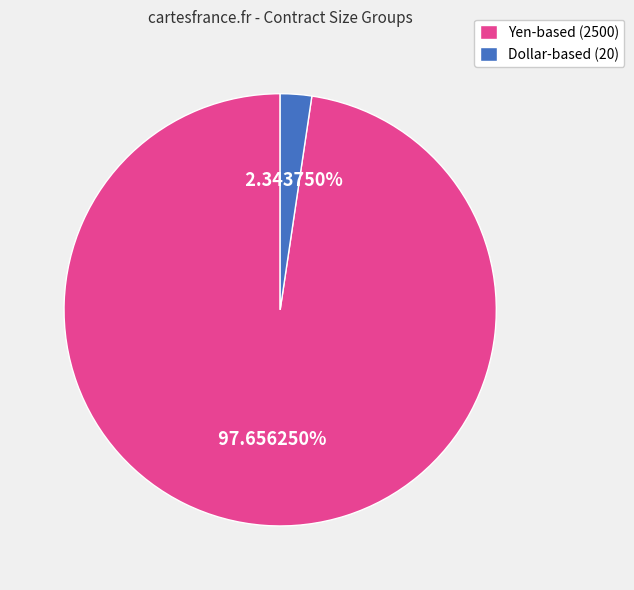

How many segments does this pie chart have?

2